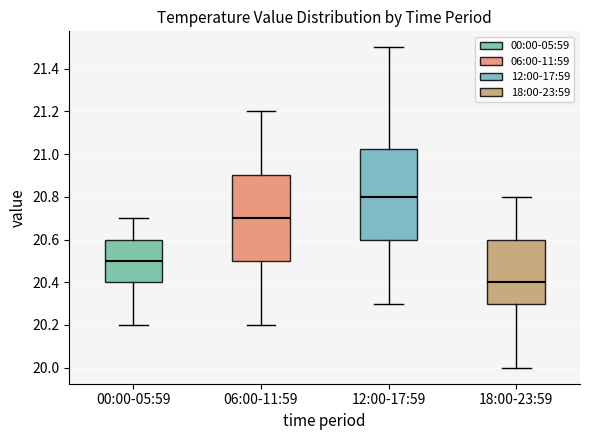

Reading left to right, transcribe this box plot: for each box, give where its median line is, the range the box spans, and where its two whiskers end, as read against the y-axis. The values are not printed on the chart, so give them approximately, as read against the axis.

00:00-05:59: median 20.50, box 20.40 to 20.60, whiskers 20.20 to 20.70
06:00-11:59: median 20.70, box 20.50 to 20.90, whiskers 20.20 to 21.20
12:00-17:59: median 20.80, box 20.60 to 21.02, whiskers 20.30 to 21.50
18:00-23:59: median 20.40, box 20.30 to 20.60, whiskers 20.00 to 20.80